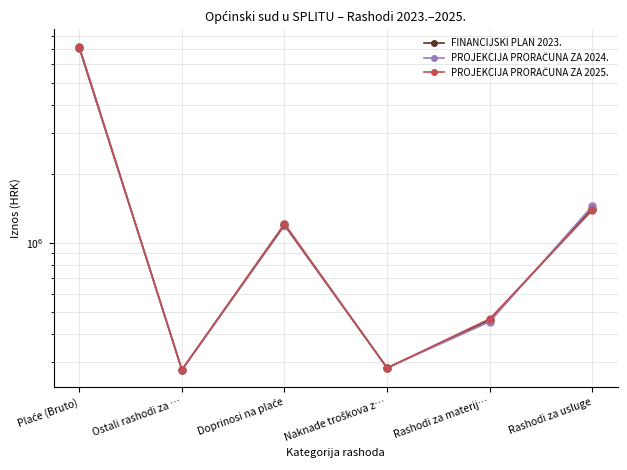

What is the total value across all series at Naknade troškova z…?

851950